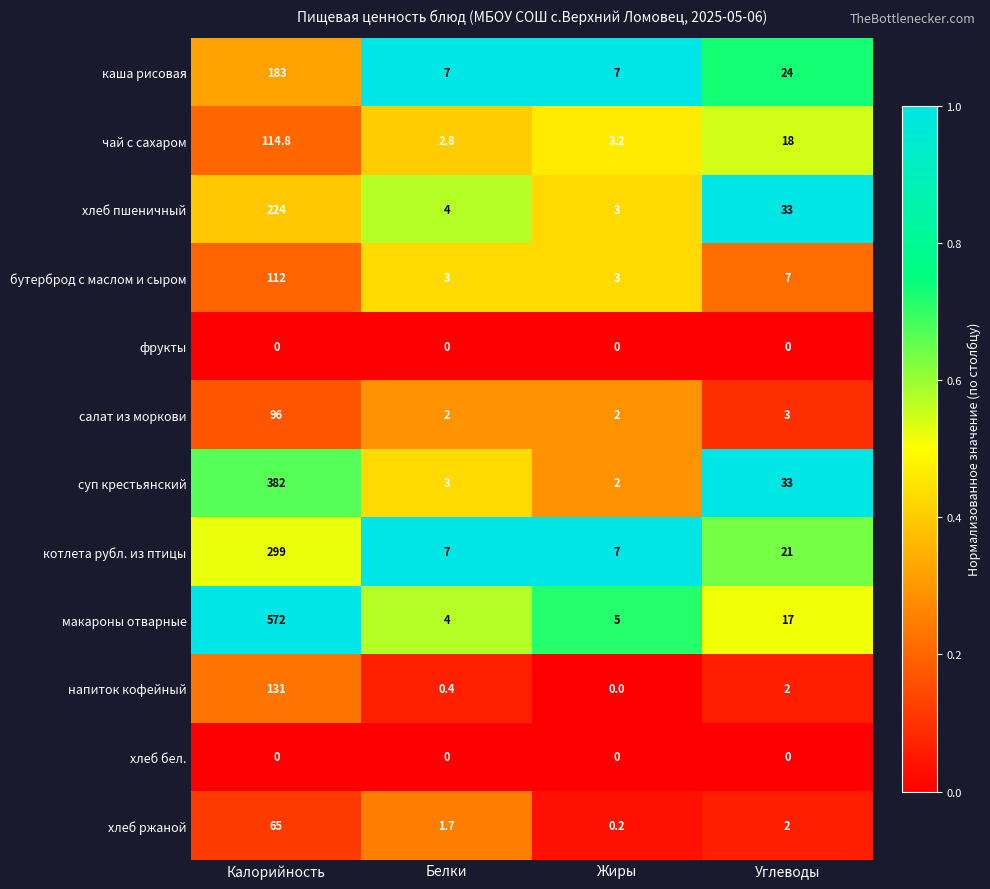

True or false: каша рисовая has a value of 324.8 at Калорийность.

False